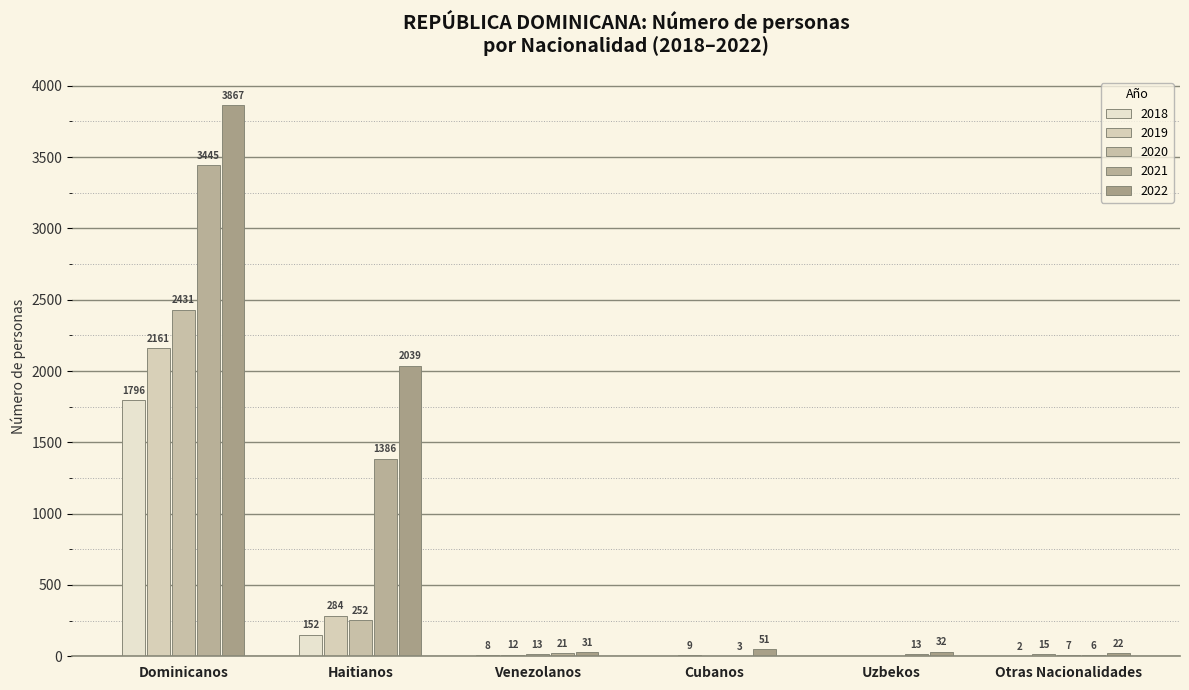

What is the sum of all 2021 values?

4874